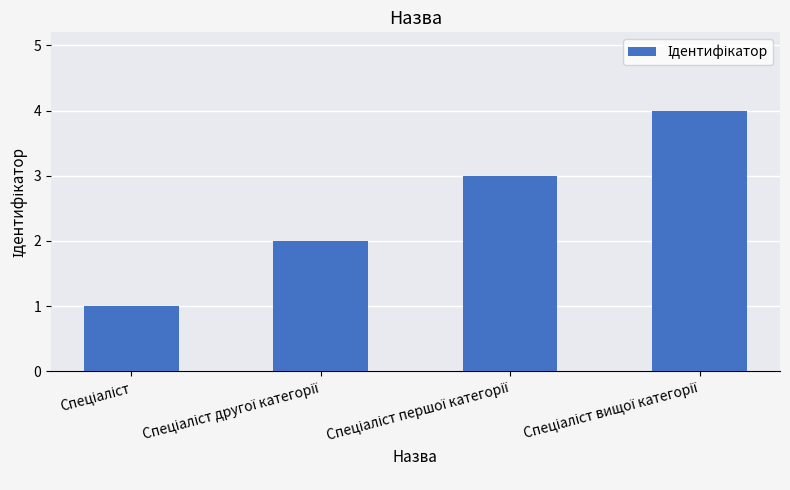

What is the sum of all values?

10